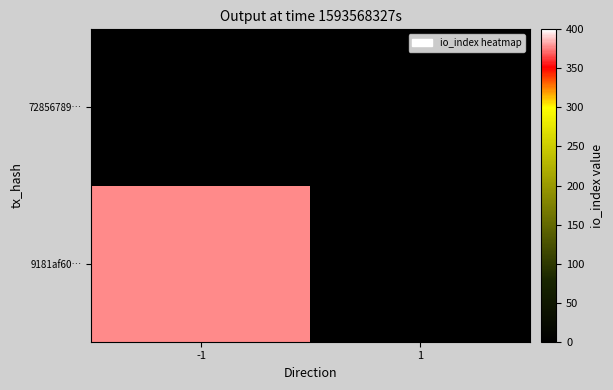

Which series has the largest total across all categories?

9181af60…